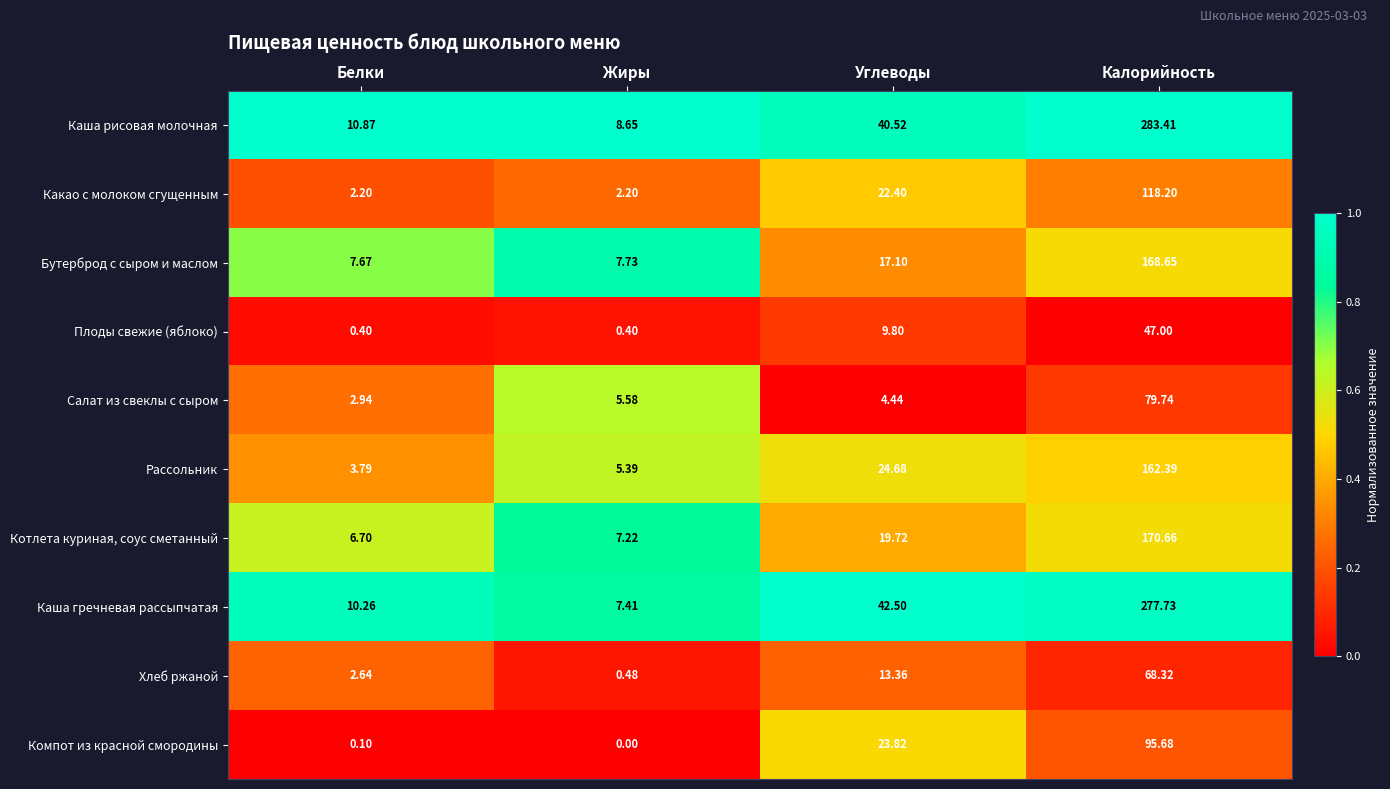

At which category does the chart reach its peak across all series?

Калорийность